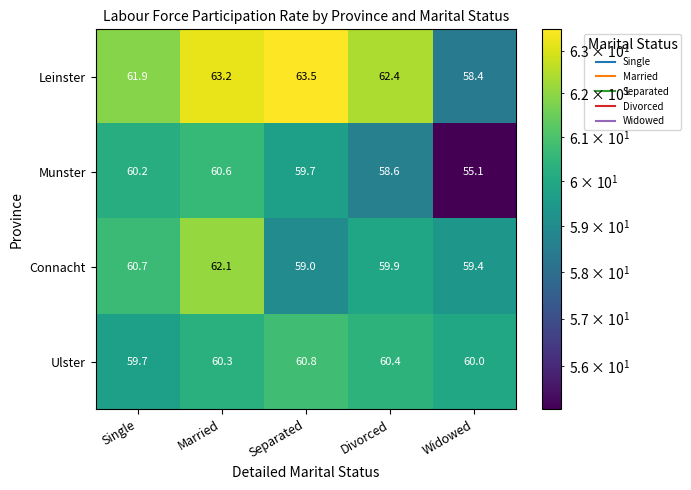

Which category has the lowest value across all series?

Widowed